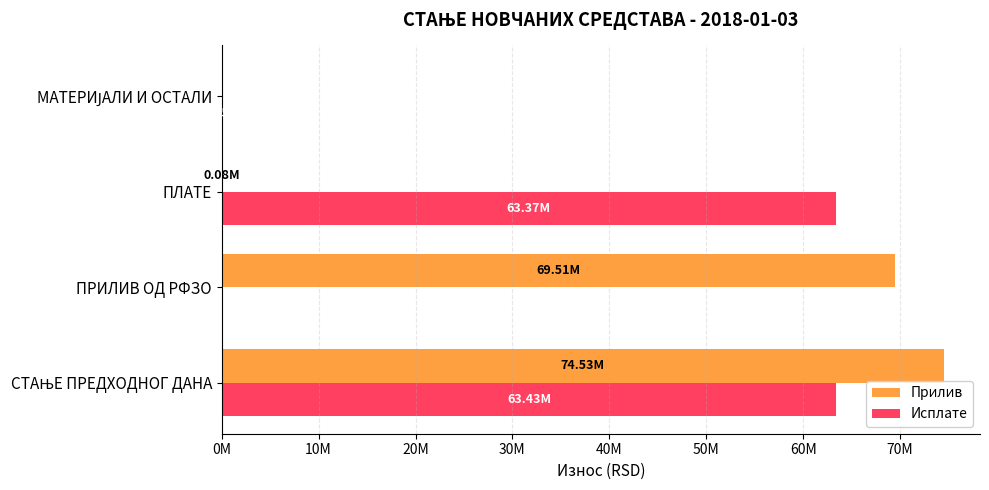

What is the highest value of the Прилив series?

74526428.0